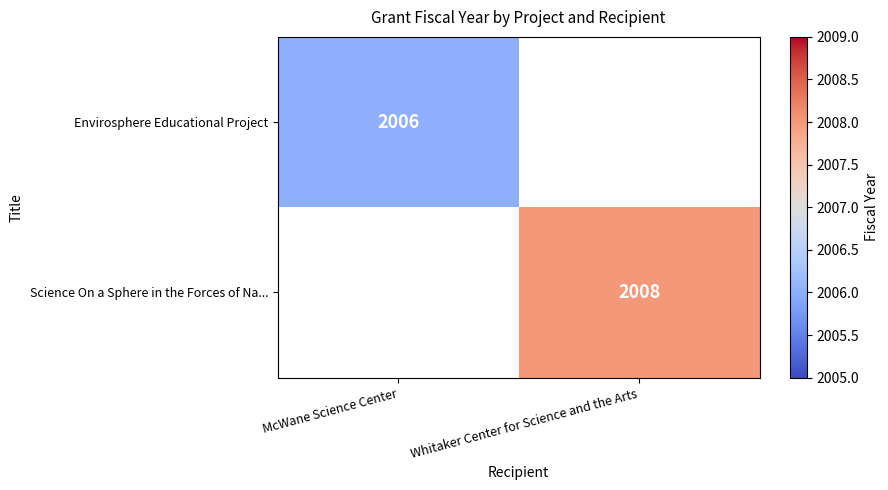

At how many categories does at least one series exceed 2006?

1